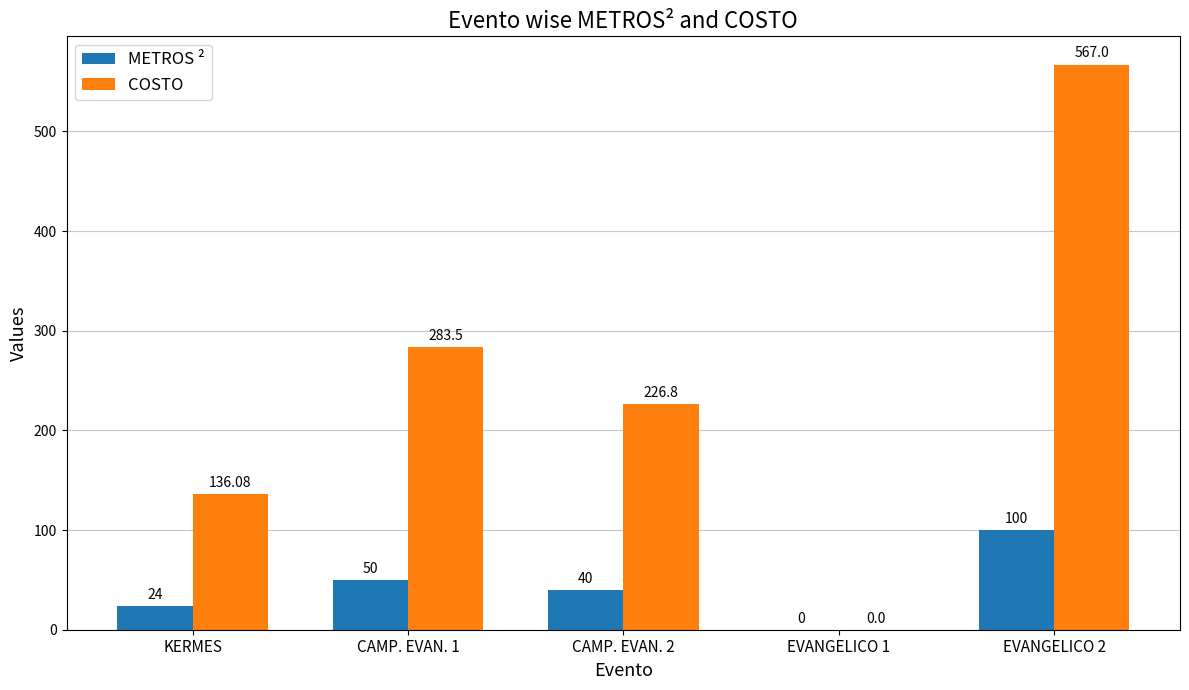

What is the total value across all series at CAMP. EVAN. 2?

266.8